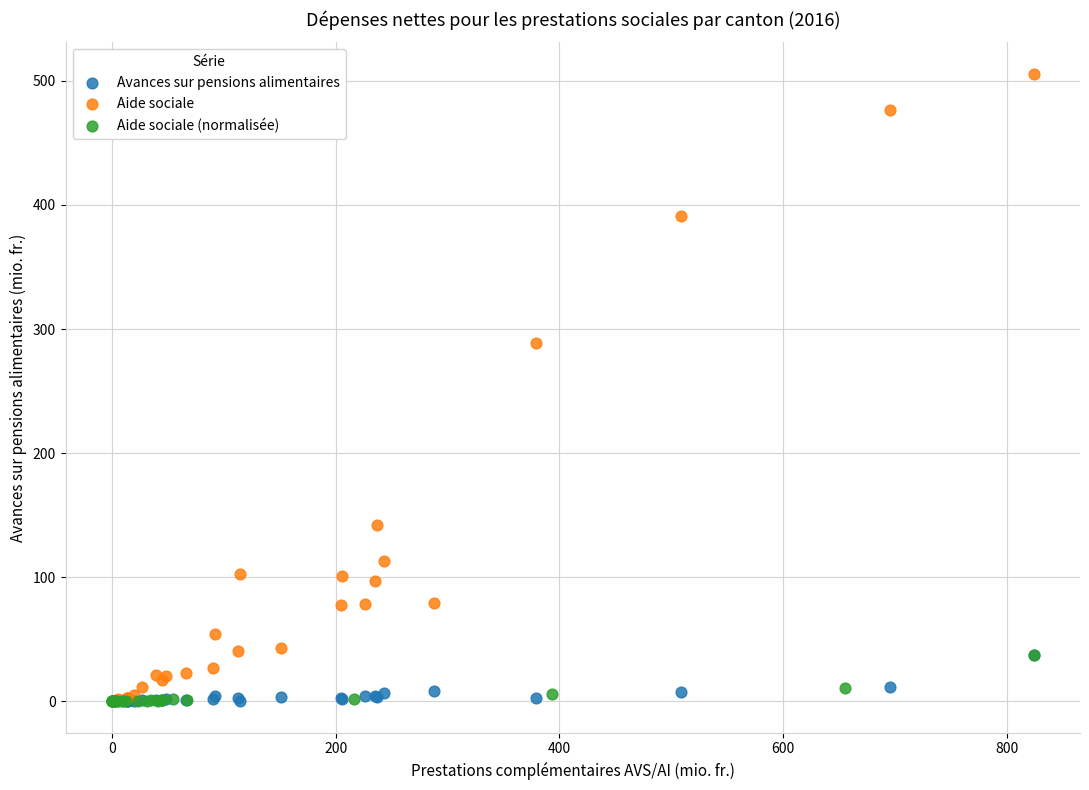

Which series contains the highest Y value?

Aide sociale